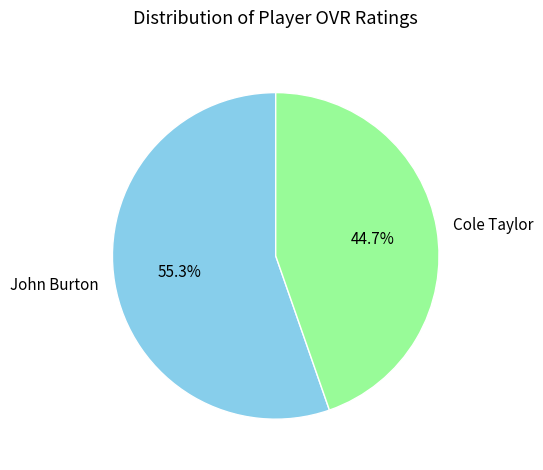

Approximately how many times larger is the value at Cole Taylor compared to John Burton?

0.8